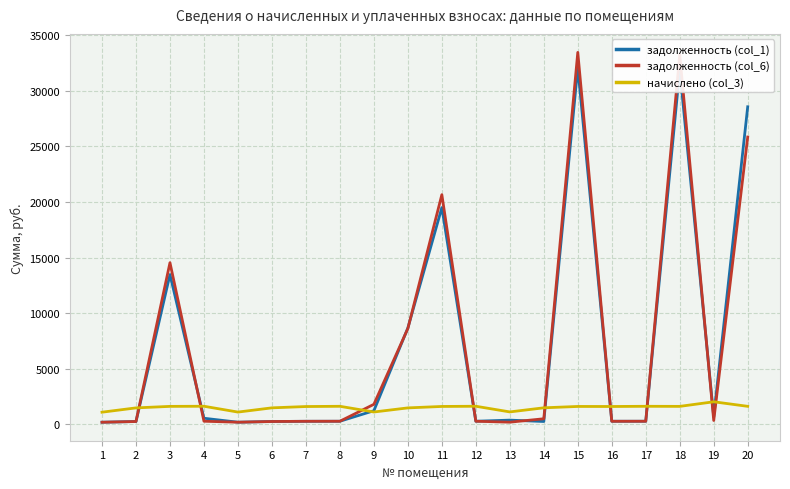

What is the minimum value for начислено (col_3)?

1083.6